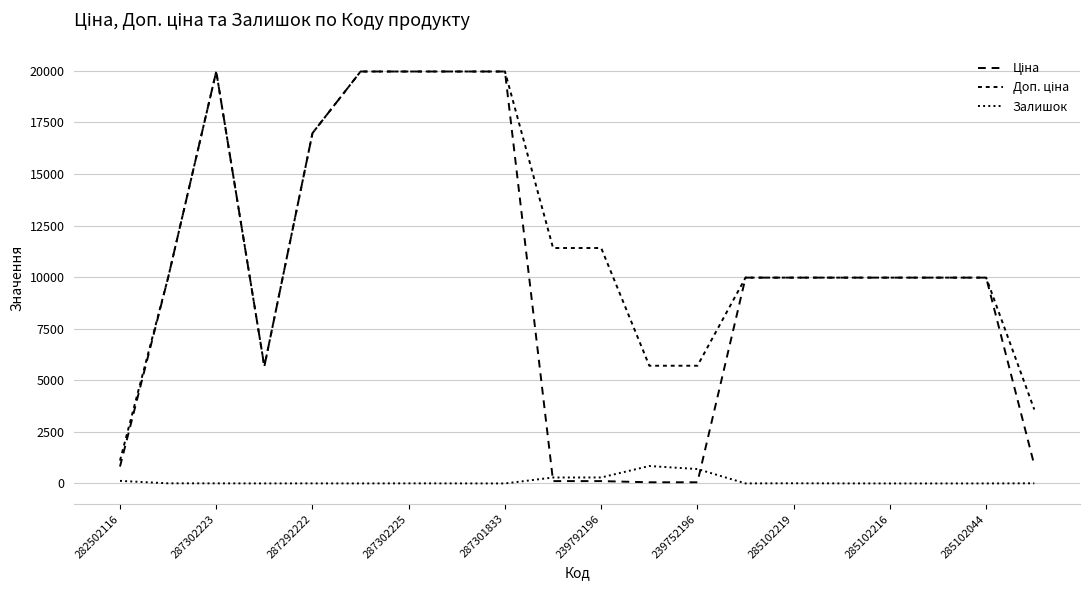

Is this an area chart (filled region under the line)?

No